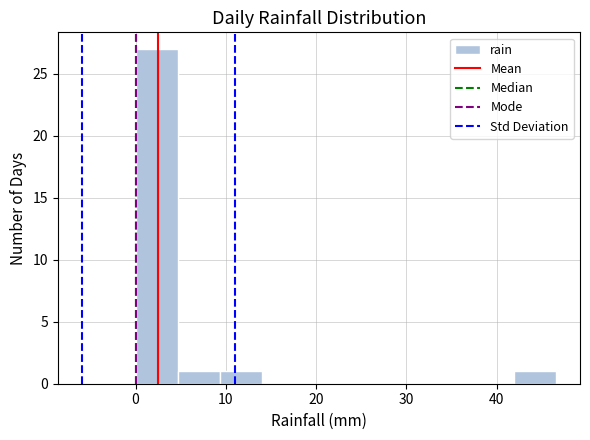

Reading left to right, transcribe this chart: for each bar, give the range it covers on the x-axis and its height. Neither the bar edges nor the heights are printed on the chart, so give them approximately, as read against the axes.

0 to 5: 27
5 to 9: 1
9 to 14: 1
14 to 19: 0
19 to 23: 0
23 to 28: 0
28 to 33: 0
33 to 37: 0
37 to 42: 0
42 to 47: 1